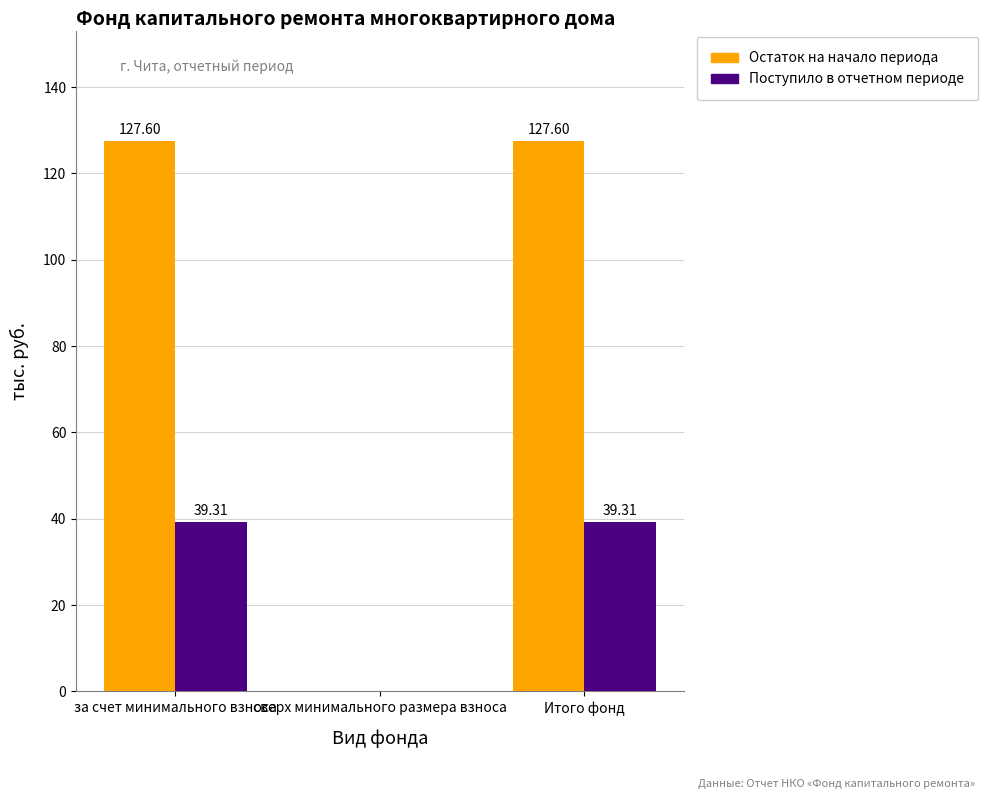

Reading left to right, transcribe all the data shown in this chart.

Остаток на начало периода: 127.6	0.0	127.6
Поступило в отчетном периоде: 39.3	0.0	39.3